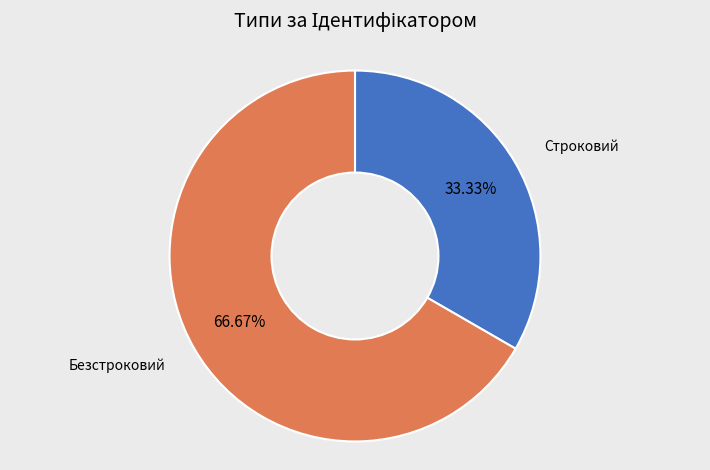

Approximately how many times larger is the value at Безстроковий compared to Строковий?

2.0